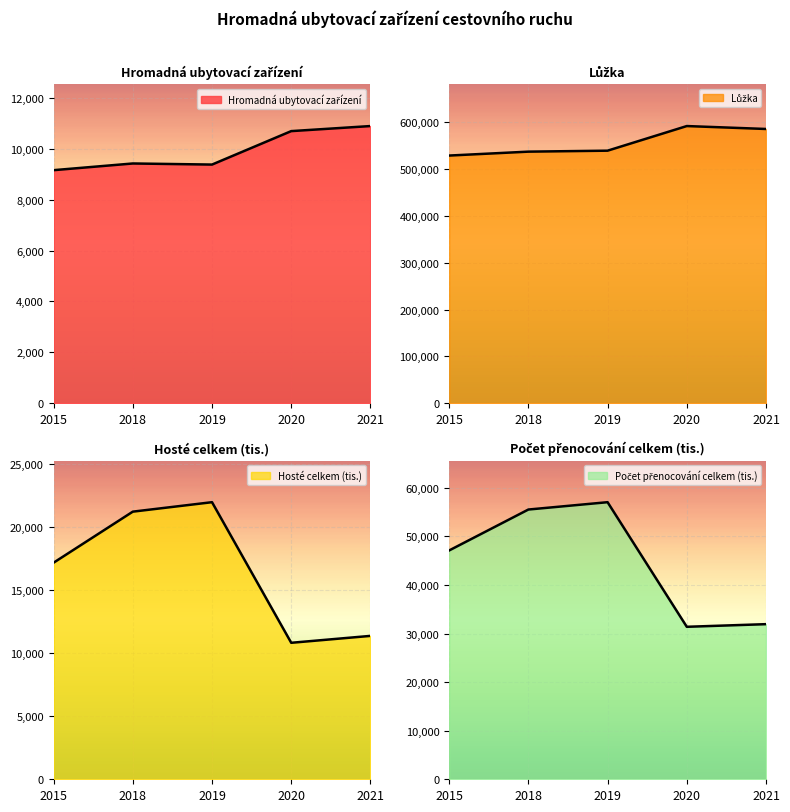

At which category does the chart reach its peak across all series?

2020